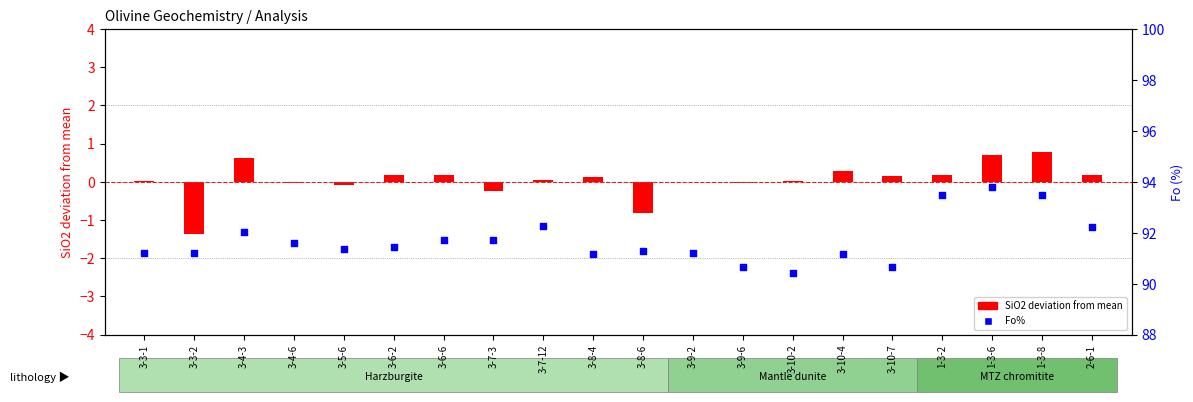

At how many categories does at least one series exceed 76?

20